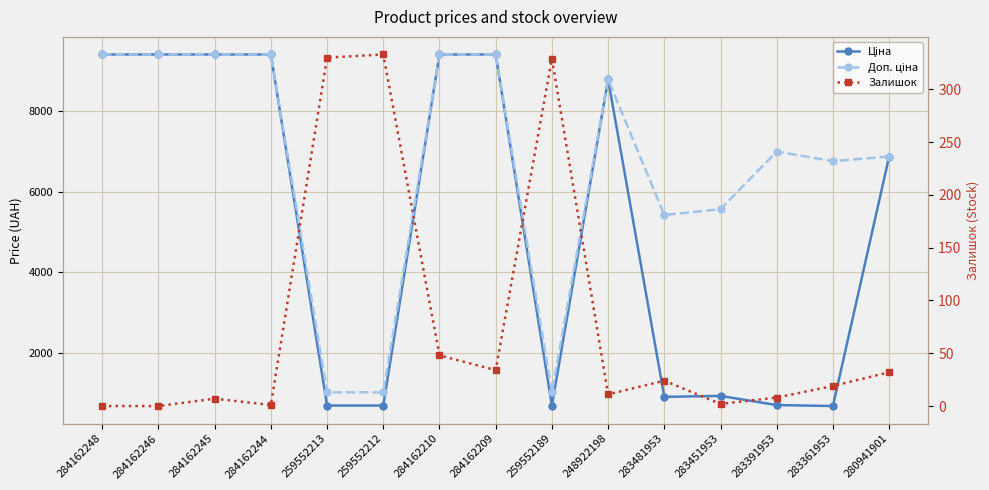

True or false: Ціна and Доп. ціна cross at least once.

False